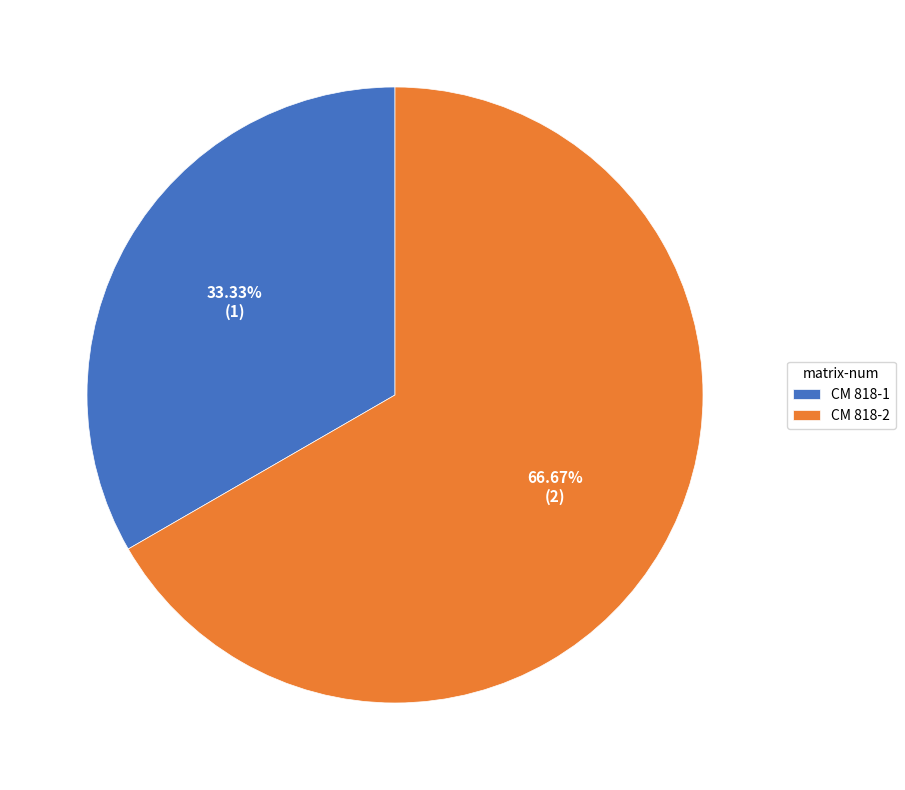

Which category has the biggest portion of the pie?

CM 818-2